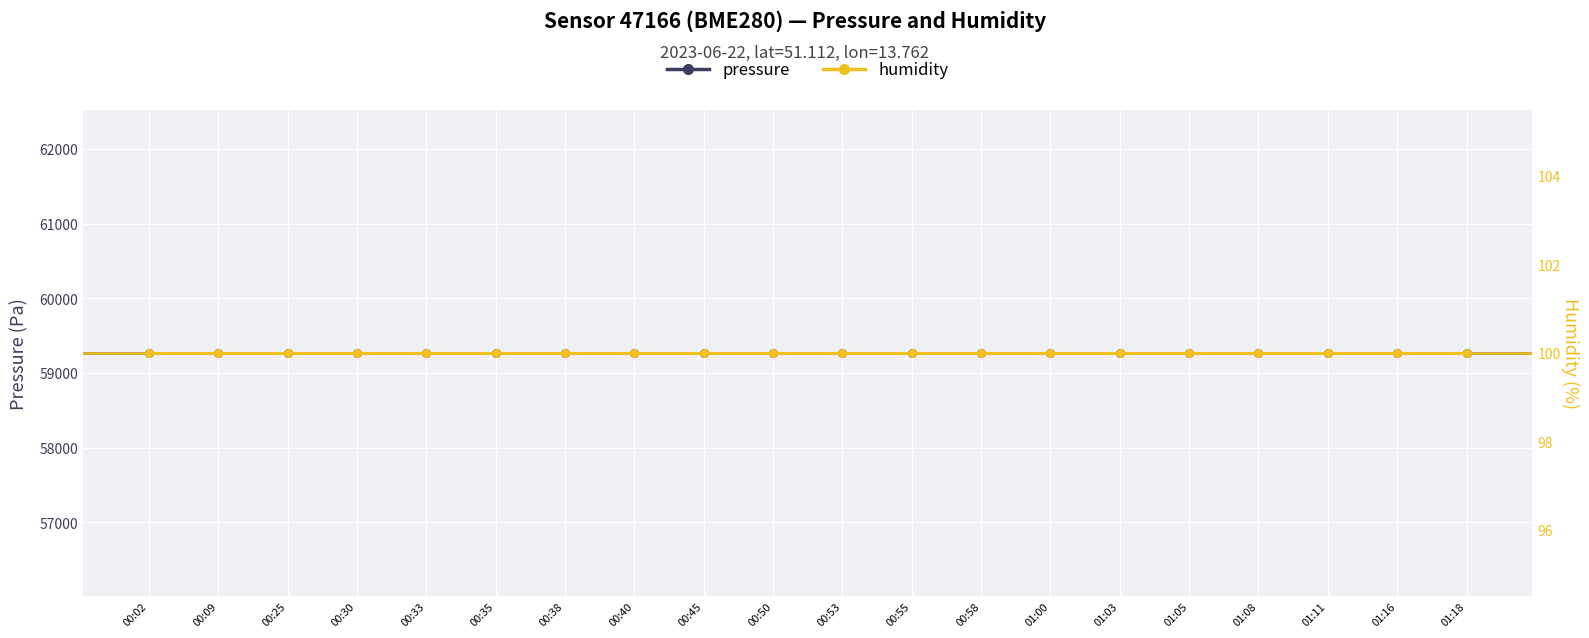

What is the total value across all series at 01:16?

59367.8